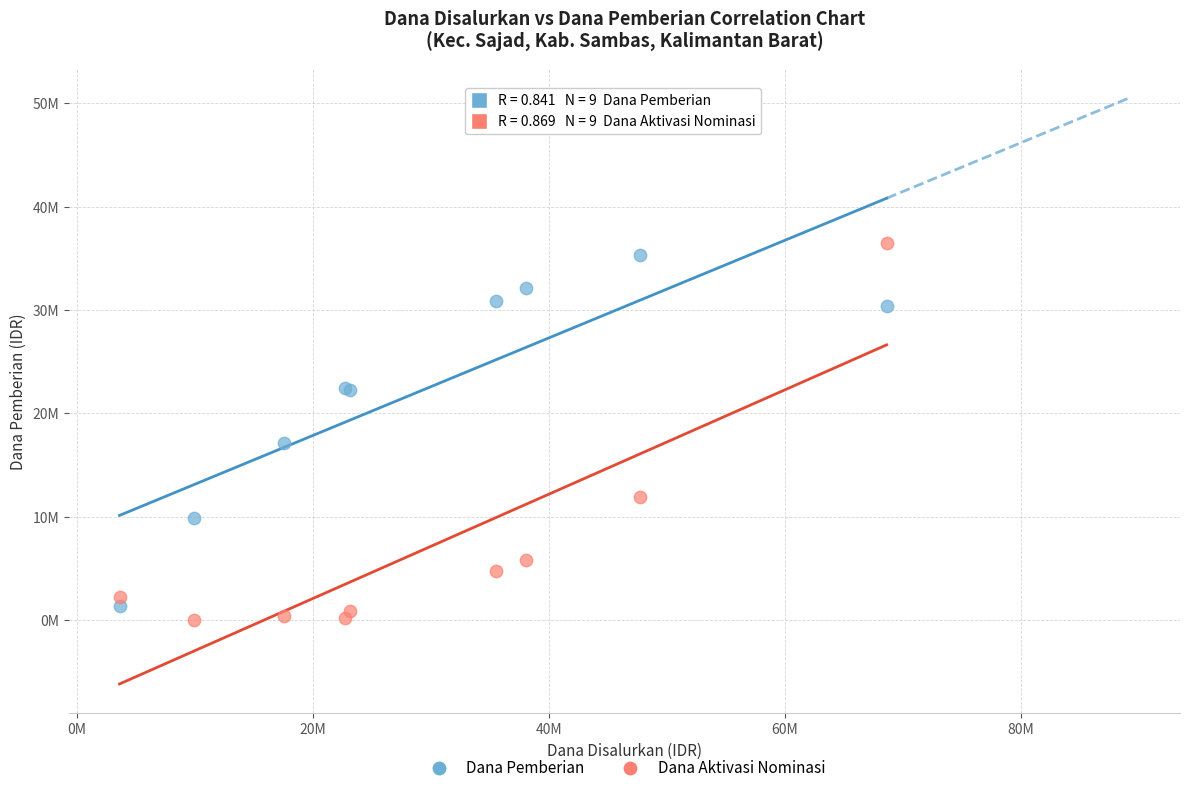

What are all the series names shown in the legend?

Dana Pemberian, Dana Aktivasi Nominasi